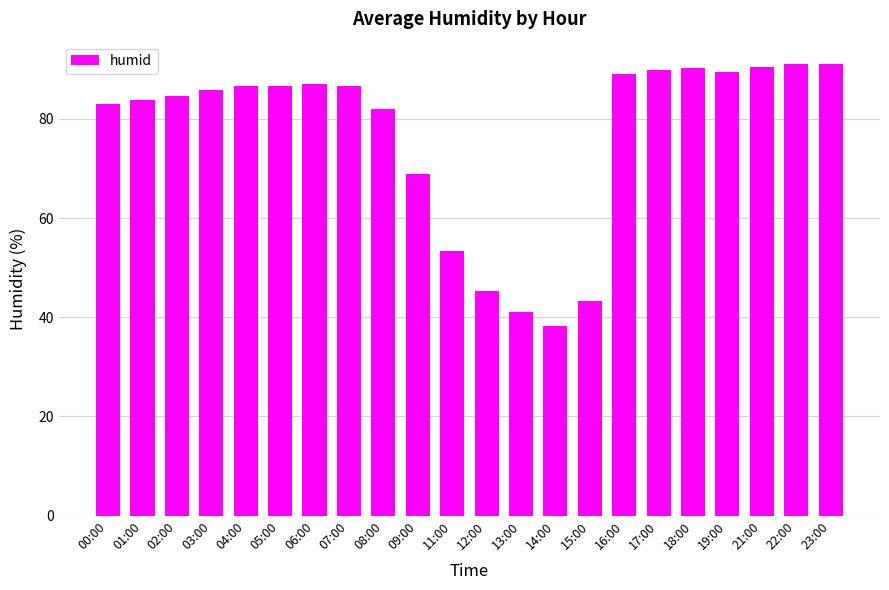

Are the bars horizontal?

No